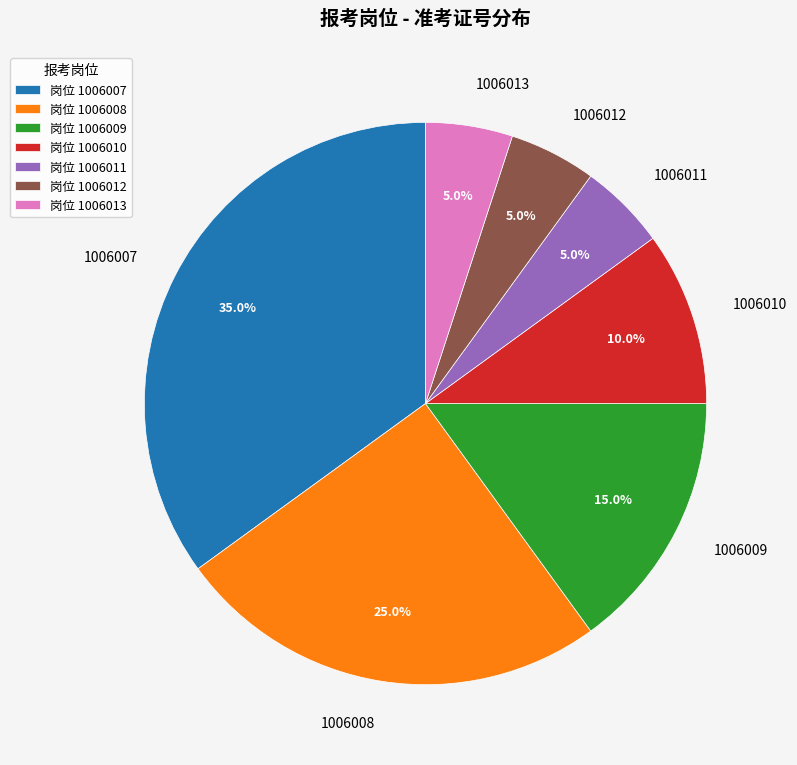

Between 1006009 and 1006007, which is larger?

1006007